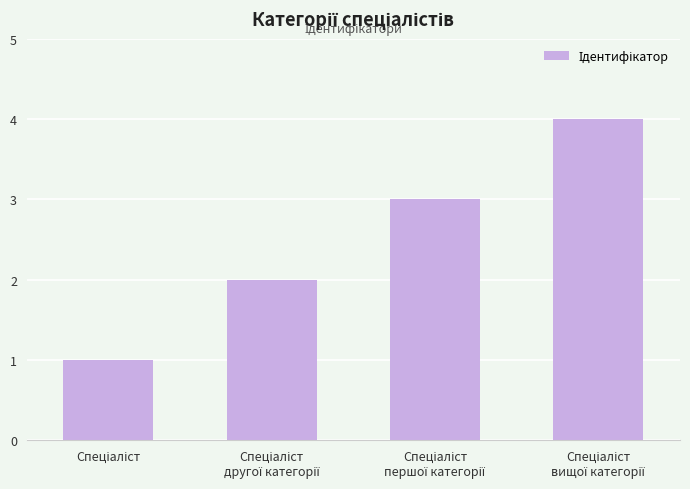

What is the difference between the maximum and minimum values?

3